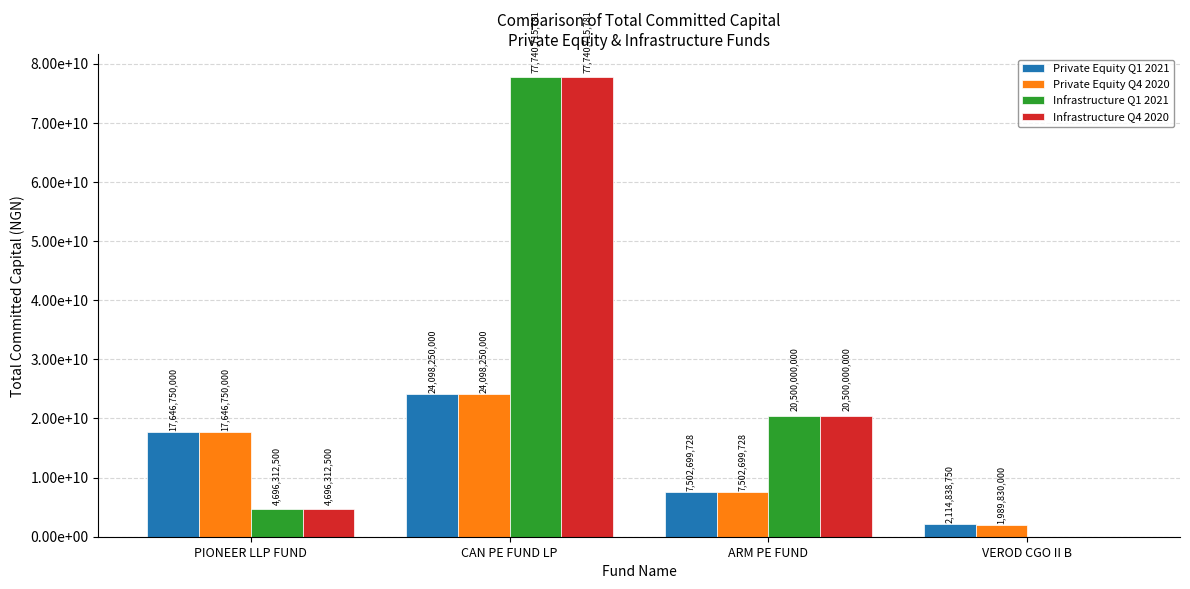

Which category has the lowest value in the Private Equity Q1 2021 series?

VEROD CGO II B